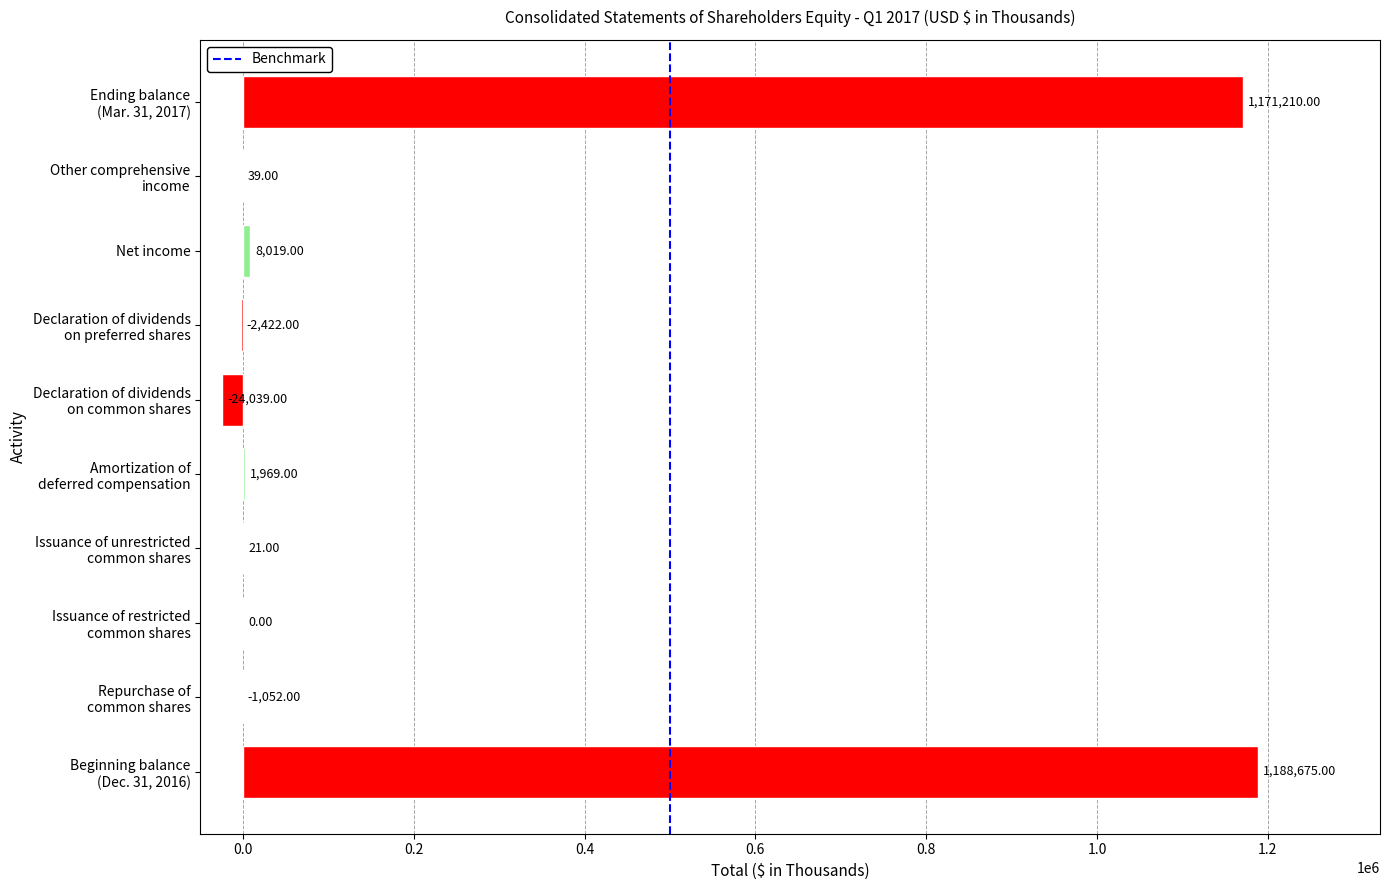

Where is the data nearest to the value 582318?

Net income